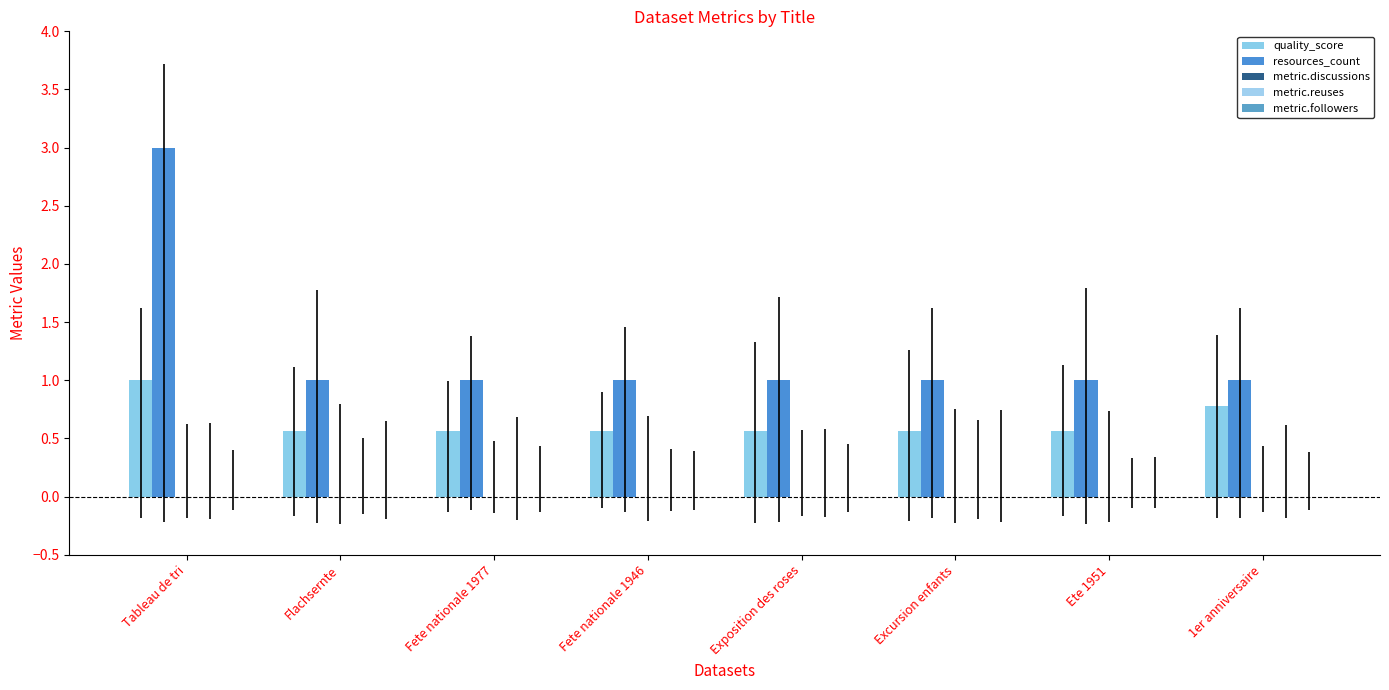

At how many categories does at least one series exceed 1?

1